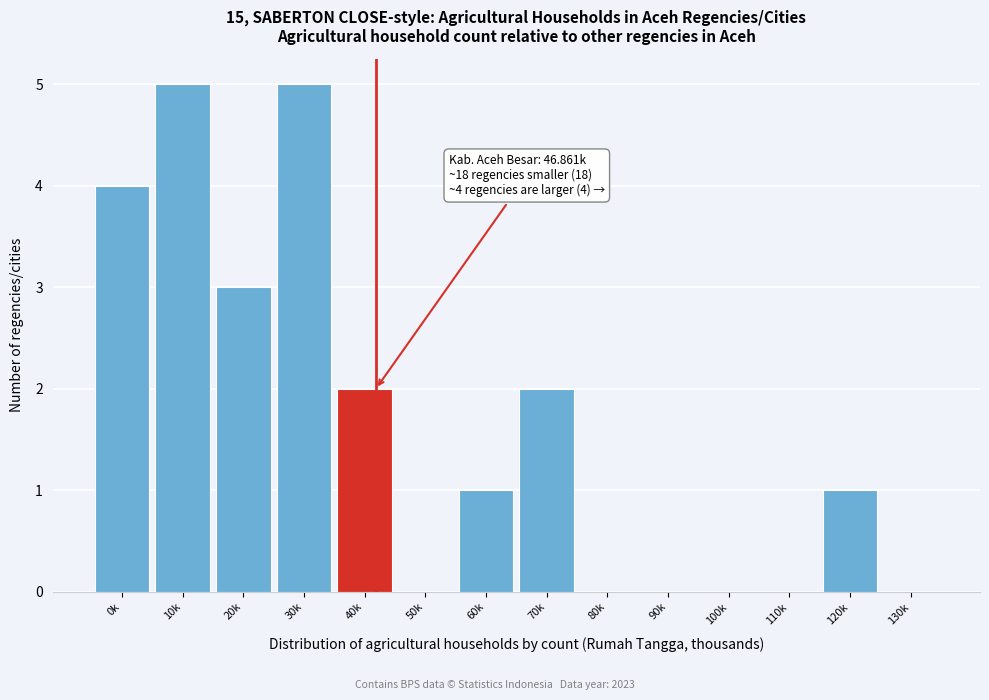

Reading left to right, what are all the values shown in this chart?

0k=4	10k=5	20k=3	30k=5	40k=2	50k=0	60k=1	70k=2	80k=0	90k=0	100k=0	110k=0	120k=1	130k=0